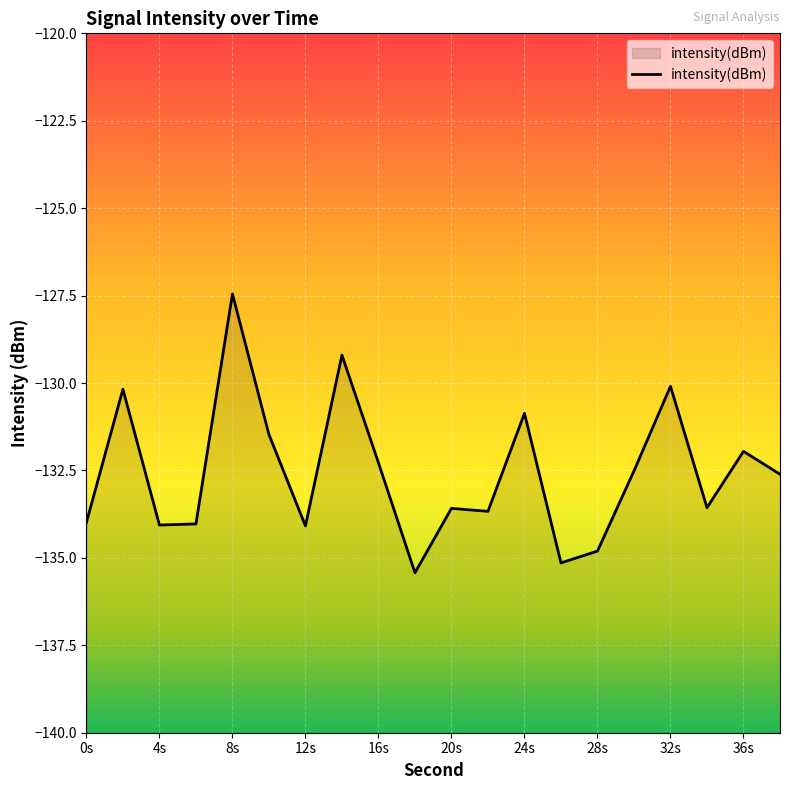

How many points are lower than both their immediate neighbors (excluding endpoints)?

6